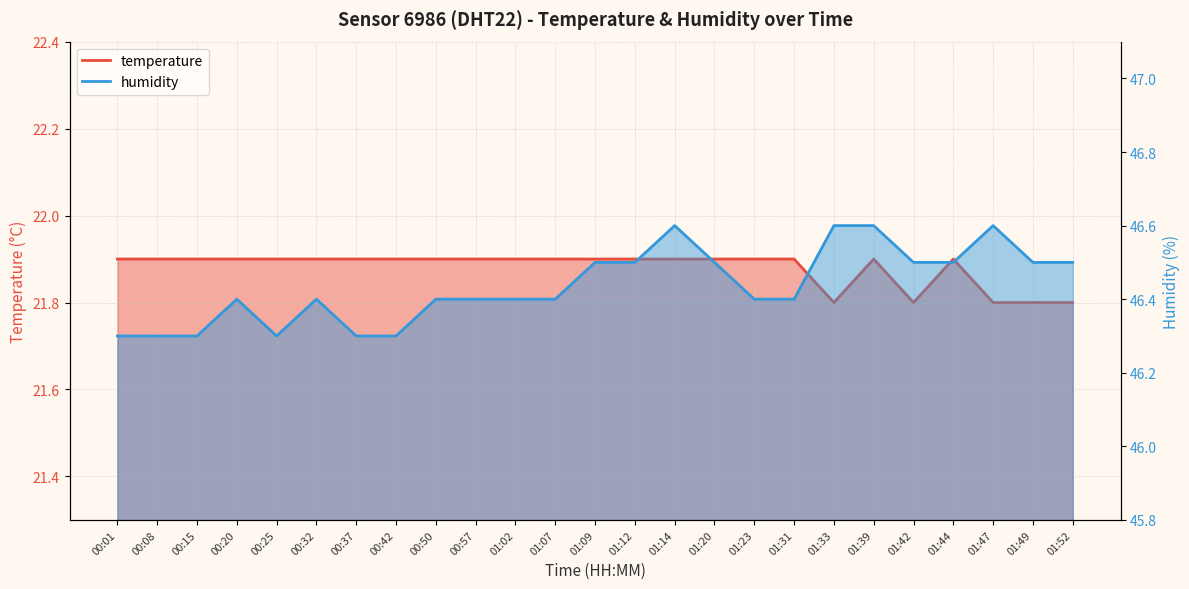

At how many categories does at least one series exceed 33?

25